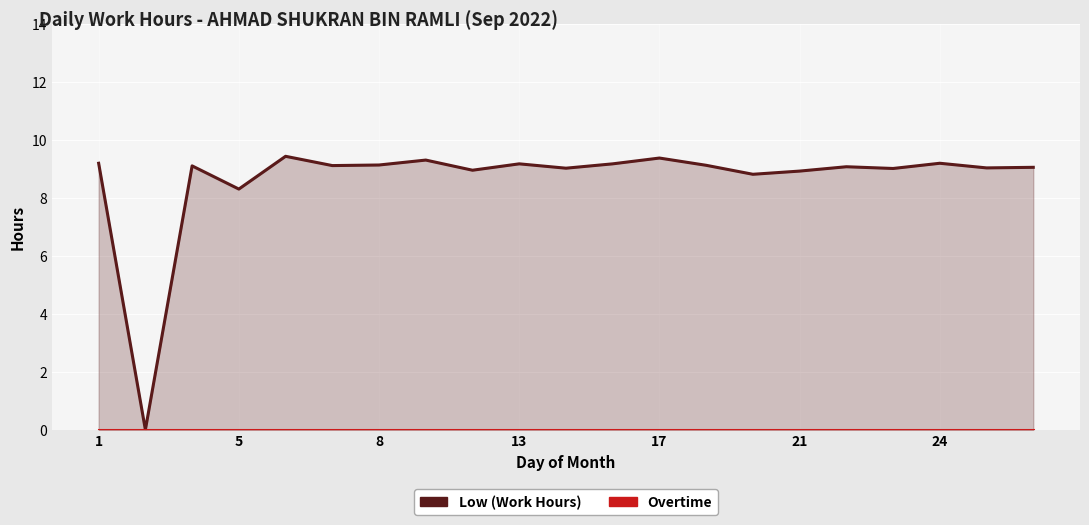

Reading left to right, extract all data points from this chart.

9.2	0.0	9.1	8.3	9.4	9.1	9.1	9.3	8.9	9.2	9.0	9.2	9.4	9.1	8.8	8.9	9.1	9.0	9.2	9.0	9.1